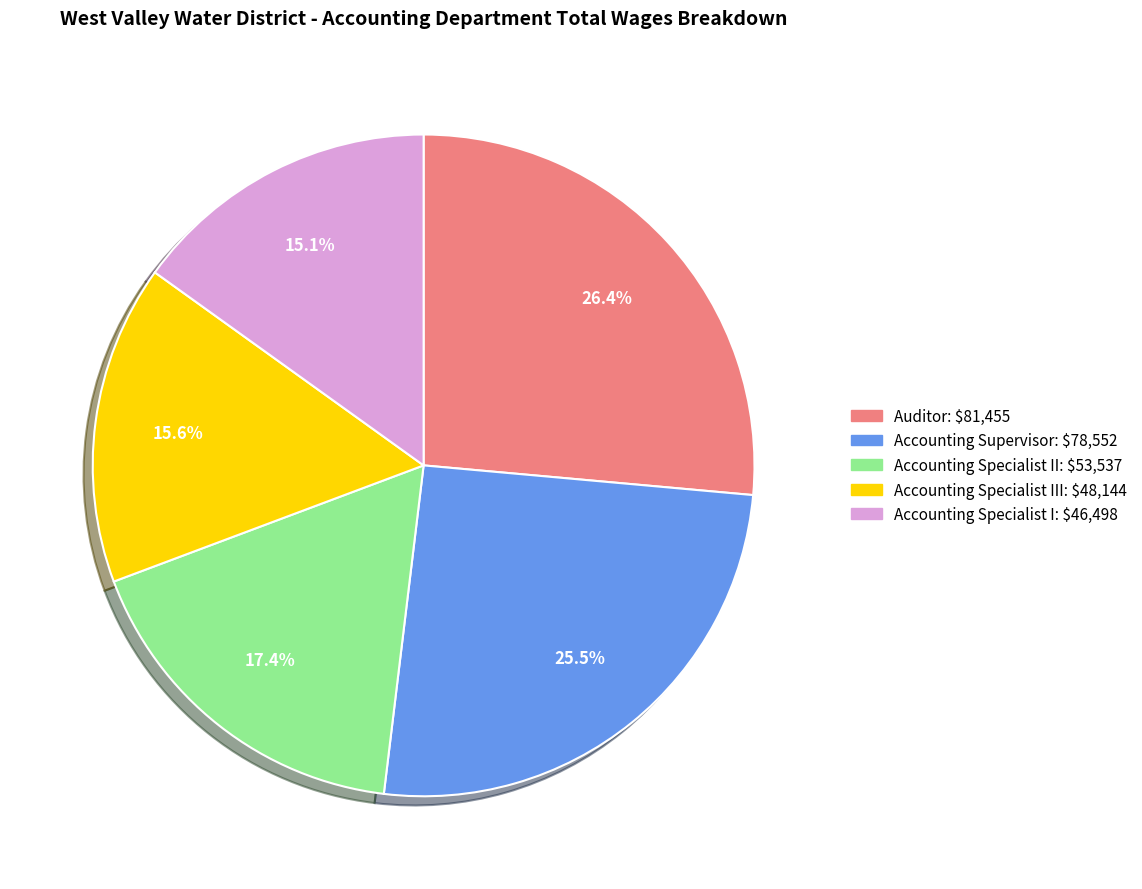

What percentage is NOT represented by Auditor: $81,455?

73.6%